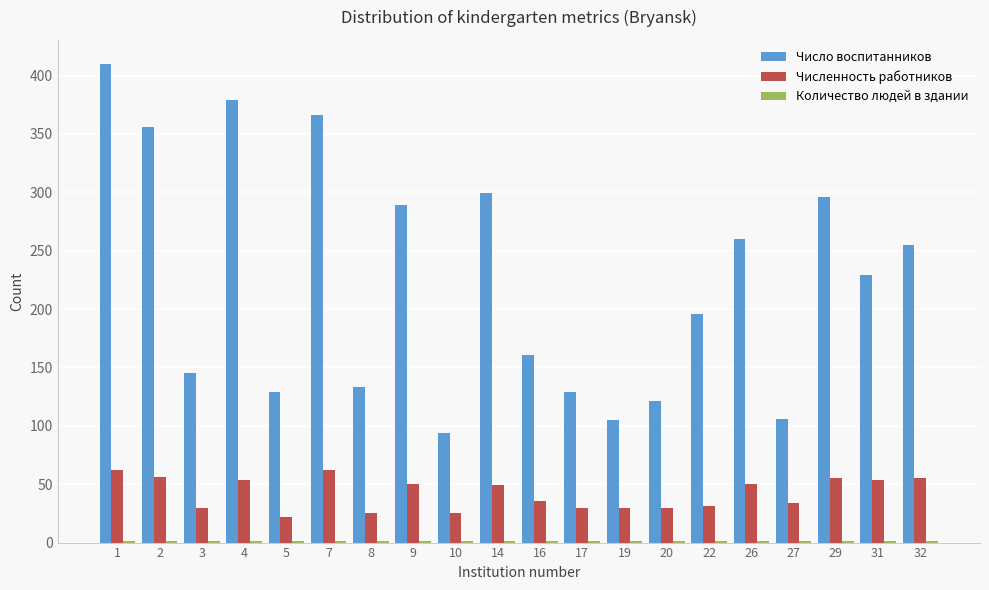

At which category is the sum across all series the highest?

1